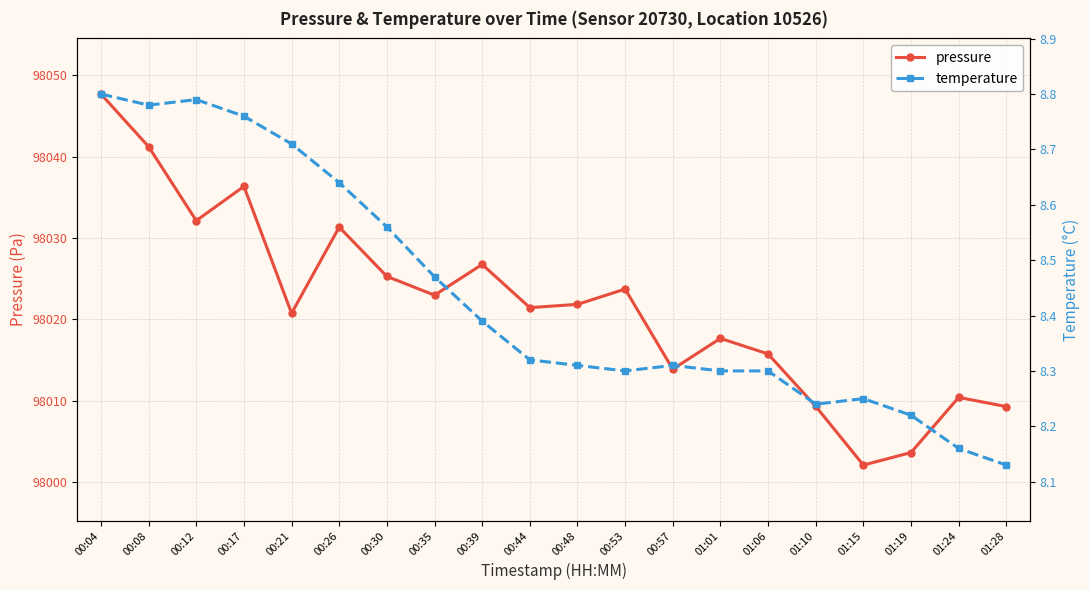

Where is the first local maximum for pressure?

00:17